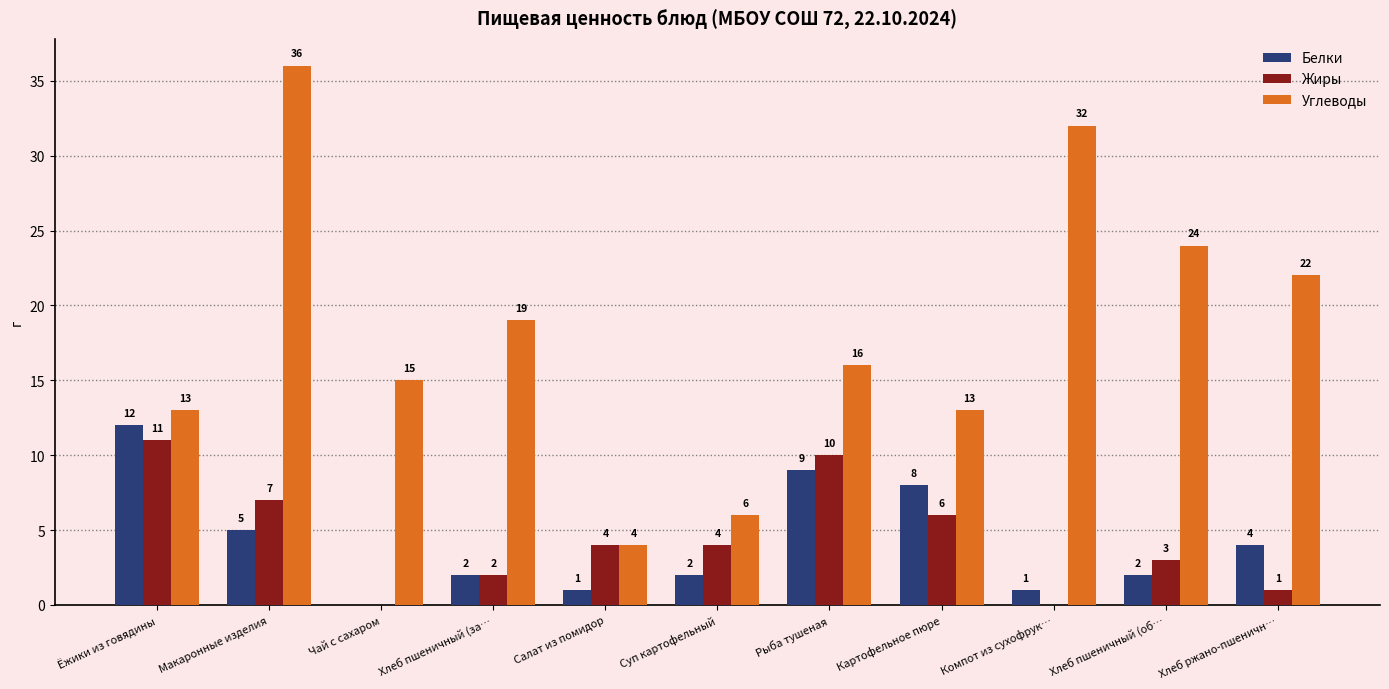

At which label does Жиры reach its peak?

Ёжики из говядины